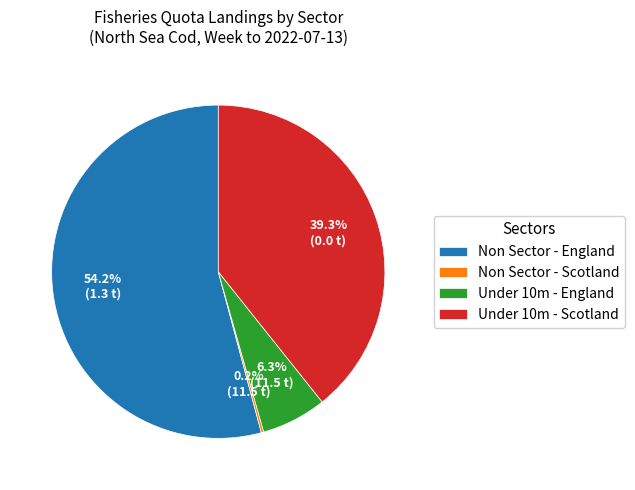

Which category has the biggest portion of the pie?

Non Sector - England